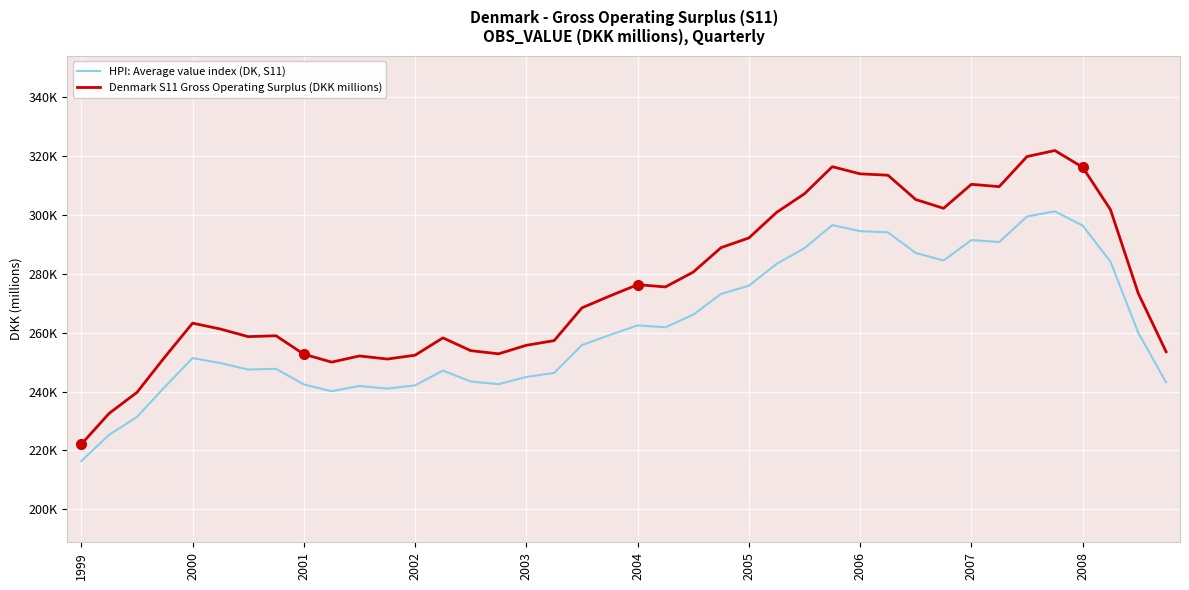

Where is HPI: Average value index (DK, S11) nearest to the value 258837?

19